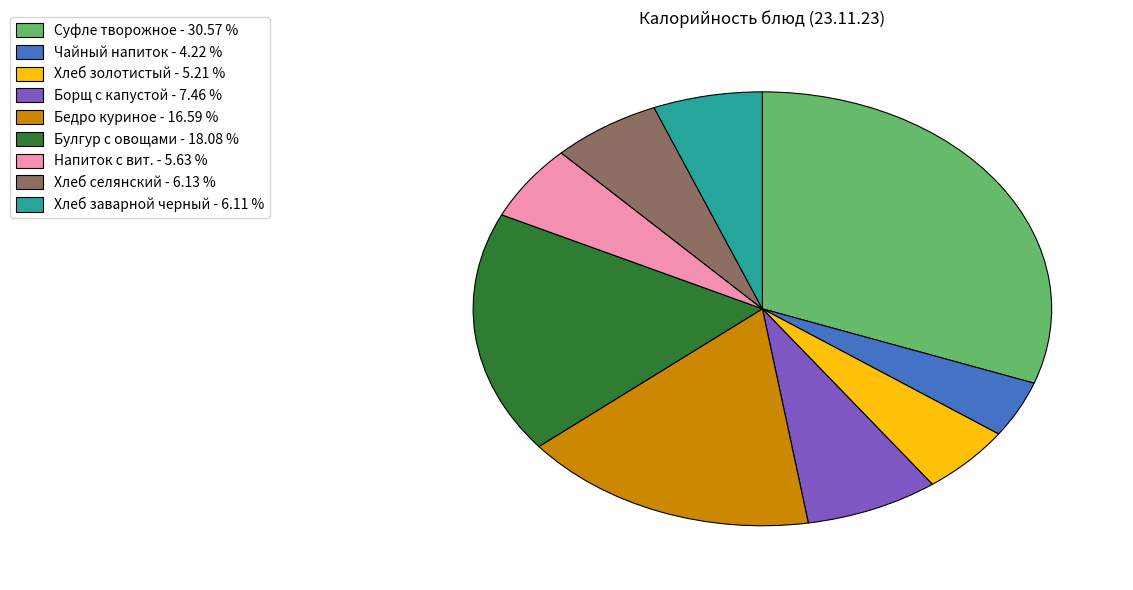

Is there any slice that represents more than half of the pie?

No